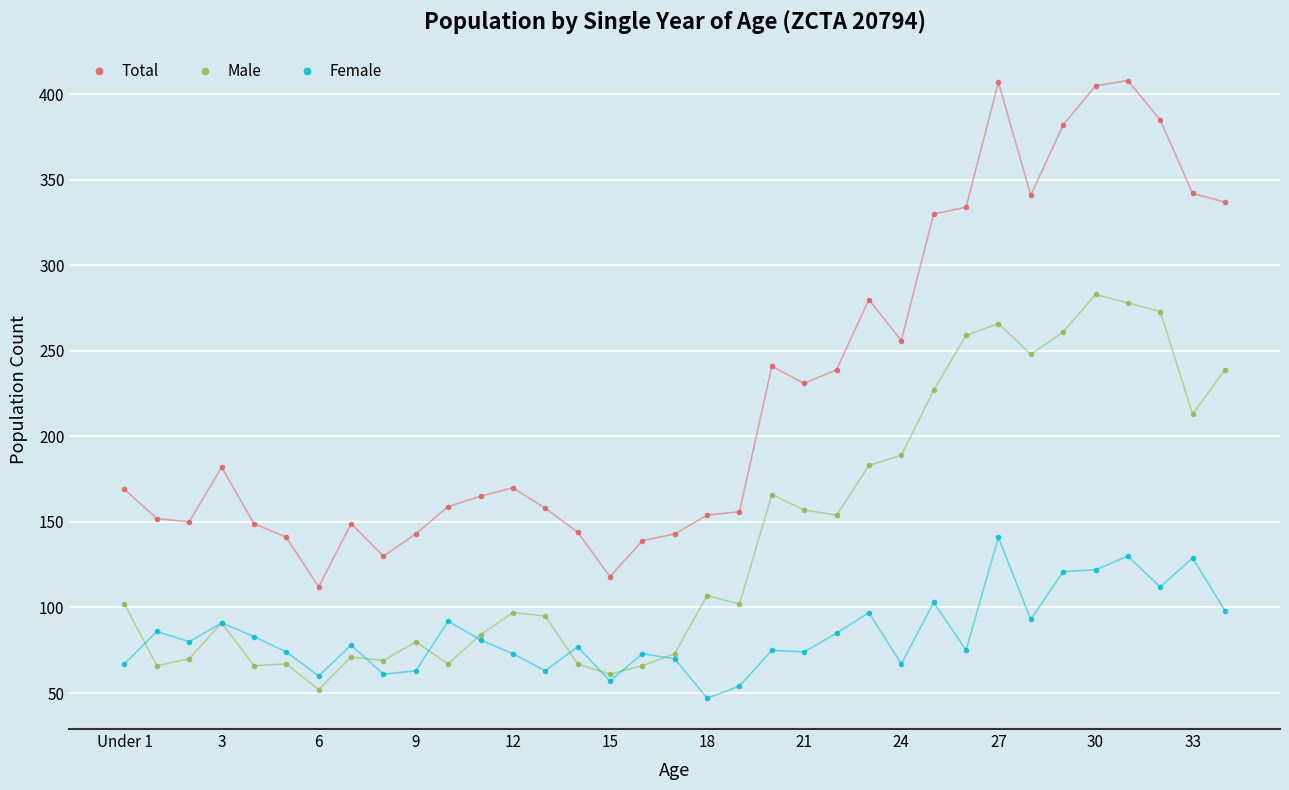

How many data points in Total are less than 169?

17